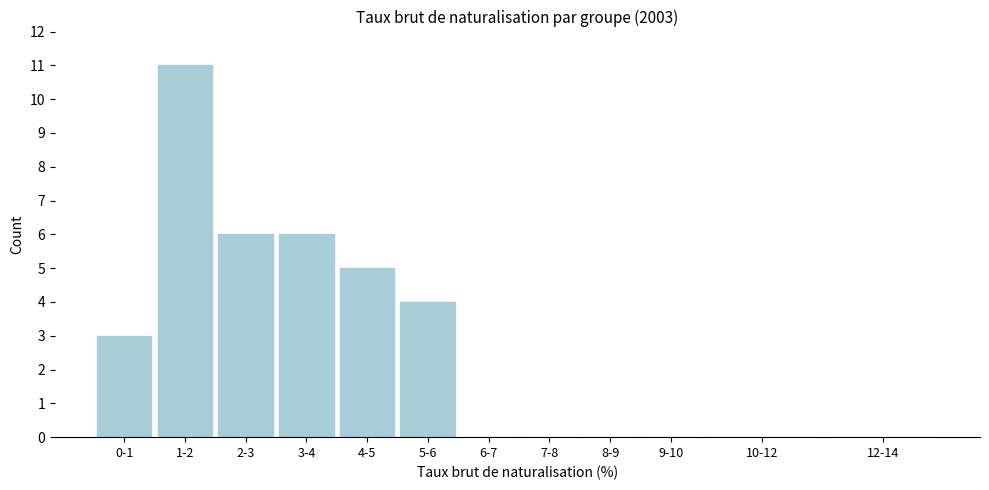

Reading left to right, what are all the values shown in this chart?

0-1=3	1-2=11	2-3=6	3-4=6	4-5=5	5-6=4	6-7=0	7-8=0	8-9=0	9-10=0	10-12=0	12-14=0